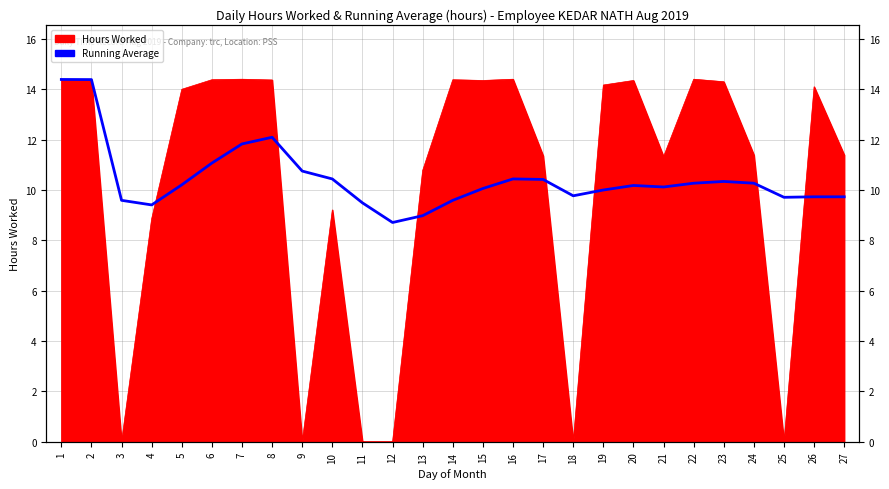

Rank the categories by value from highest to lowest.

1, 2, 8, 7, 6, 9, 16, 10, 17, 23, 22, 24, 5, 20, 21, 15, 19, 18, 26, 27, 25, 3, 14, 11, 4, 13, 12